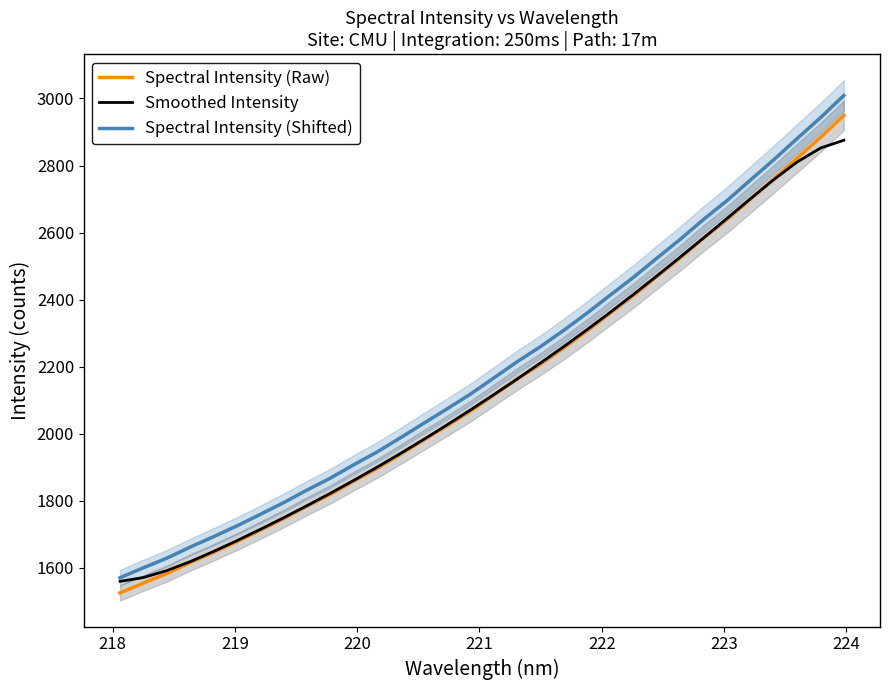

What are all the series names shown in the legend?

Spectral Intensity (Raw), Smoothed Intensity, Spectral Intensity (Shifted)